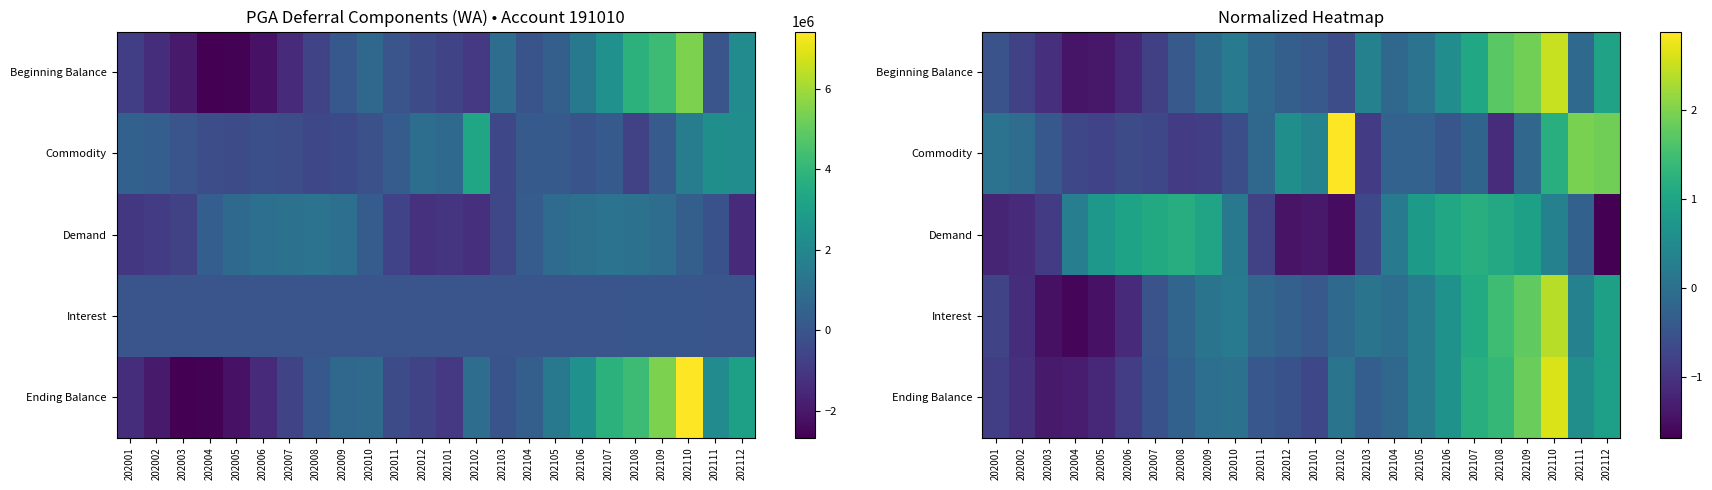

At how many categories does at least one series exceed 0?

21